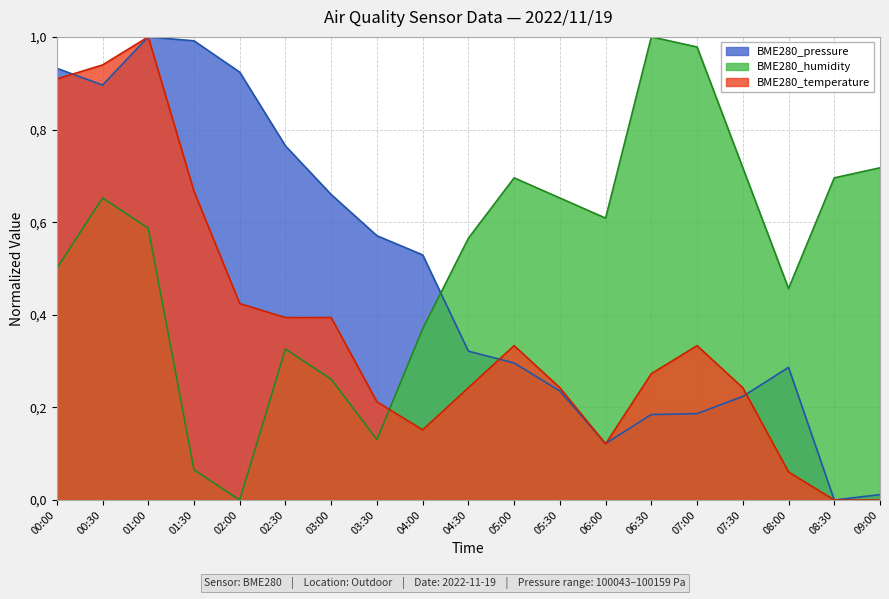

Reading left to right, what are all the values shown in this chart?

BME280_pressure: 00:00=0.9	00:30=0.9	01:00=1.0	01:30=1.0	02:00=0.9	02:30=0.8	03:00=0.7	03:30=0.6	04:00=0.5	04:30=0.3	05:00=0.3	05:30=0.2	06:00=0.1	06:30=0.2	07:00=0.2	07:30=0.2	08:00=0.3	08:30=0.0	09:00=0.0
BME280_humidity: 00:00=0.5	00:30=0.7	01:00=0.6	01:30=0.1	02:00=0.0	02:30=0.3	03:00=0.3	03:30=0.1	04:00=0.4	04:30=0.6	05:00=0.7	05:30=0.7	06:00=0.6	06:30=1.0	07:00=1.0	07:30=0.7	08:00=0.5	08:30=0.7	09:00=0.7
BME280_temperature: 00:00=0.9	00:30=0.9	01:00=1.0	01:30=0.7	02:00=0.4	02:30=0.4	03:00=0.4	03:30=0.2	04:00=0.2	04:30=0.2	05:00=0.3	05:30=0.2	06:00=0.1	06:30=0.3	07:00=0.3	07:30=0.2	08:00=0.1	08:30=0.0	09:00=0.0